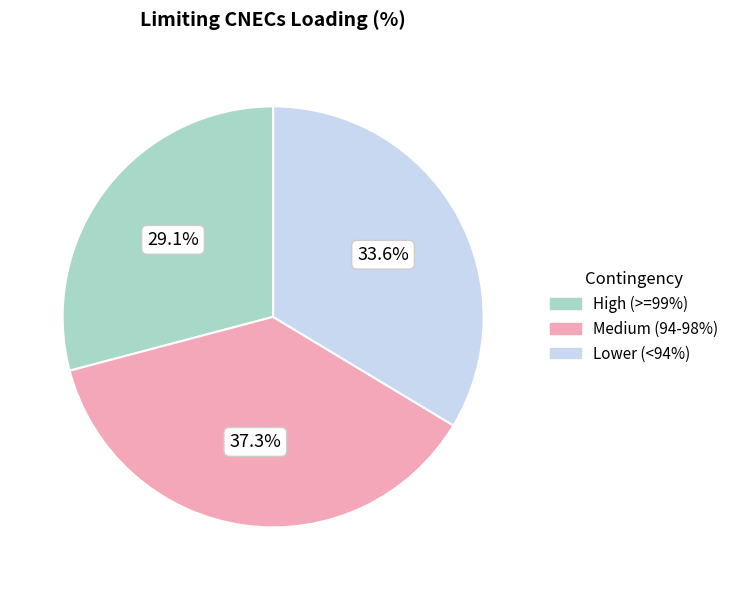

Is there any slice that represents more than half of the pie?

No